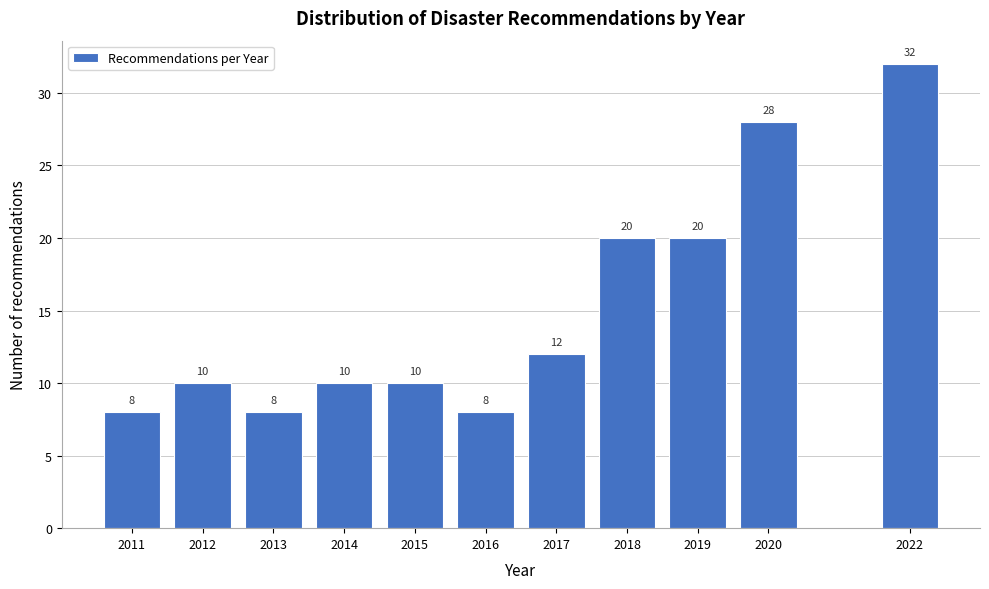

Reading left to right, list all the values displayed in this chart.

8	10	8	10	10	8	12	20	20	28	32